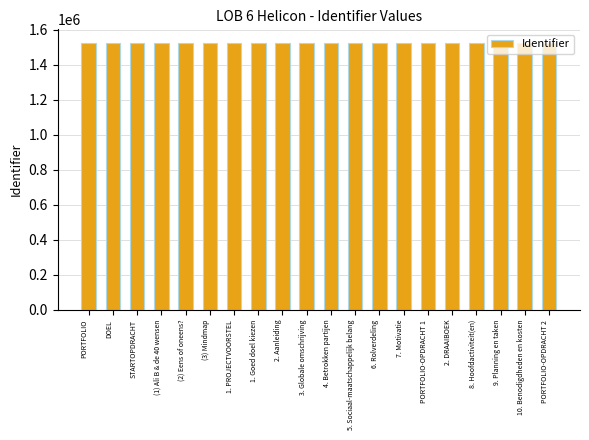

What is the value of the 13th bar from the left?

1526147